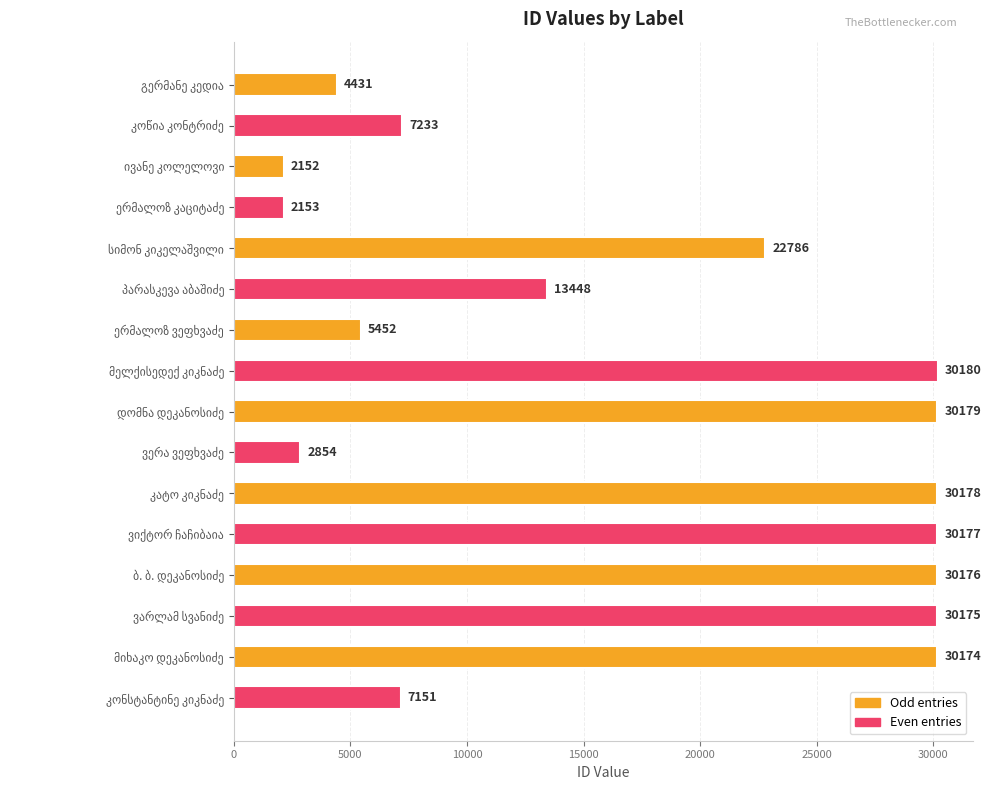

What is the value of the 9th bar from the top?

30179